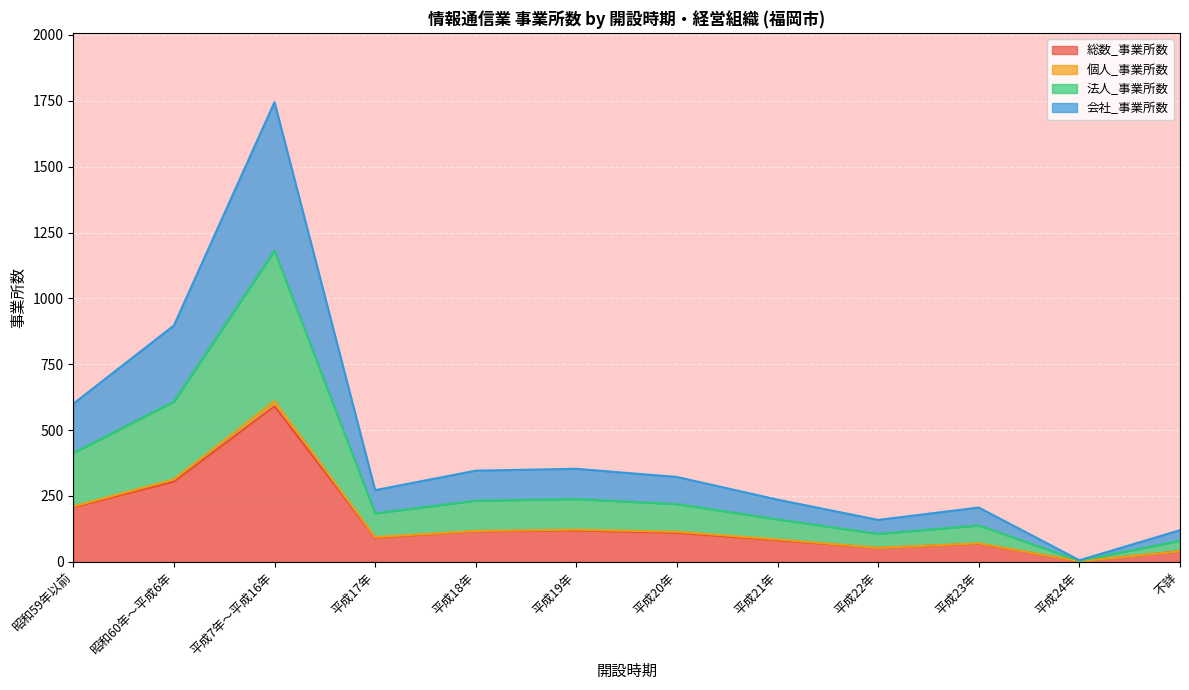

The value of 個人_事業所数 at 平成21年 is 2. True or false?

False